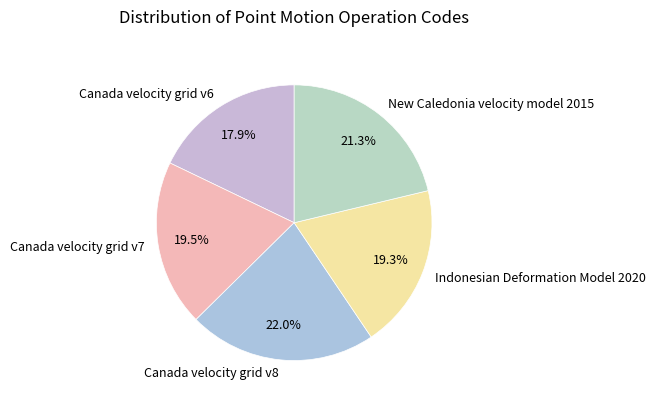

Between Canada velocity grid v8 and Canada velocity grid v7, which is larger?

Canada velocity grid v8